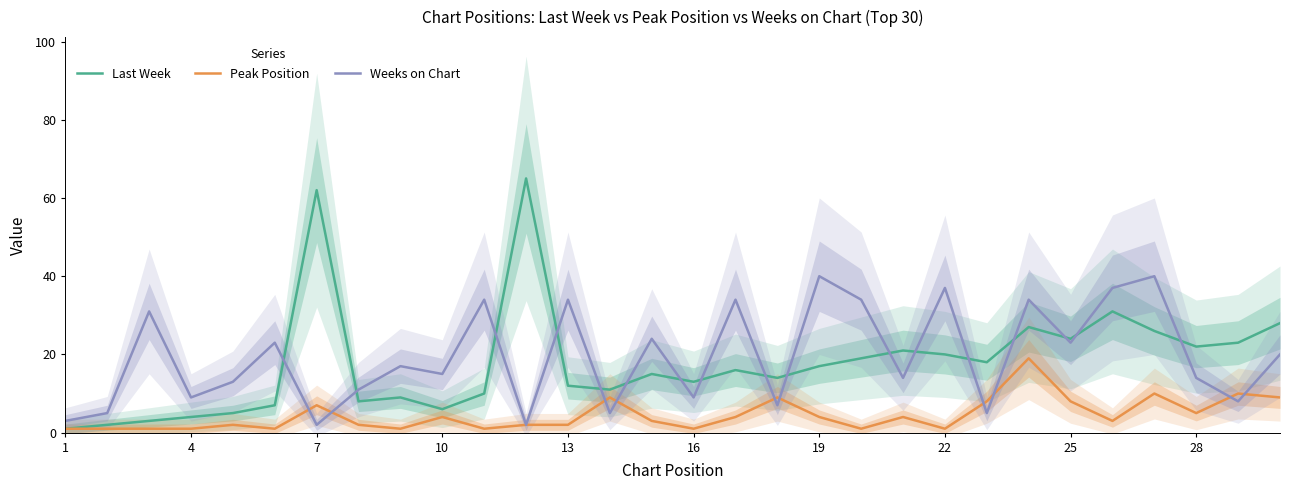

After their last crossing, which series has the higher values: Peak Position or Weeks on Chart?

Weeks on Chart